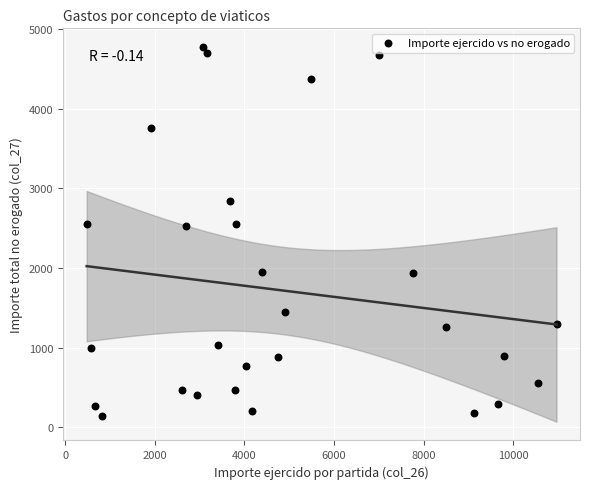

What is the range of Y values (max minus min)?

4628.5